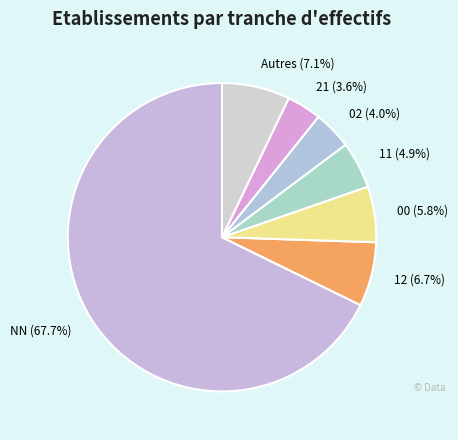

What is the ratio of the value at Autres to the value at 21?

2.0